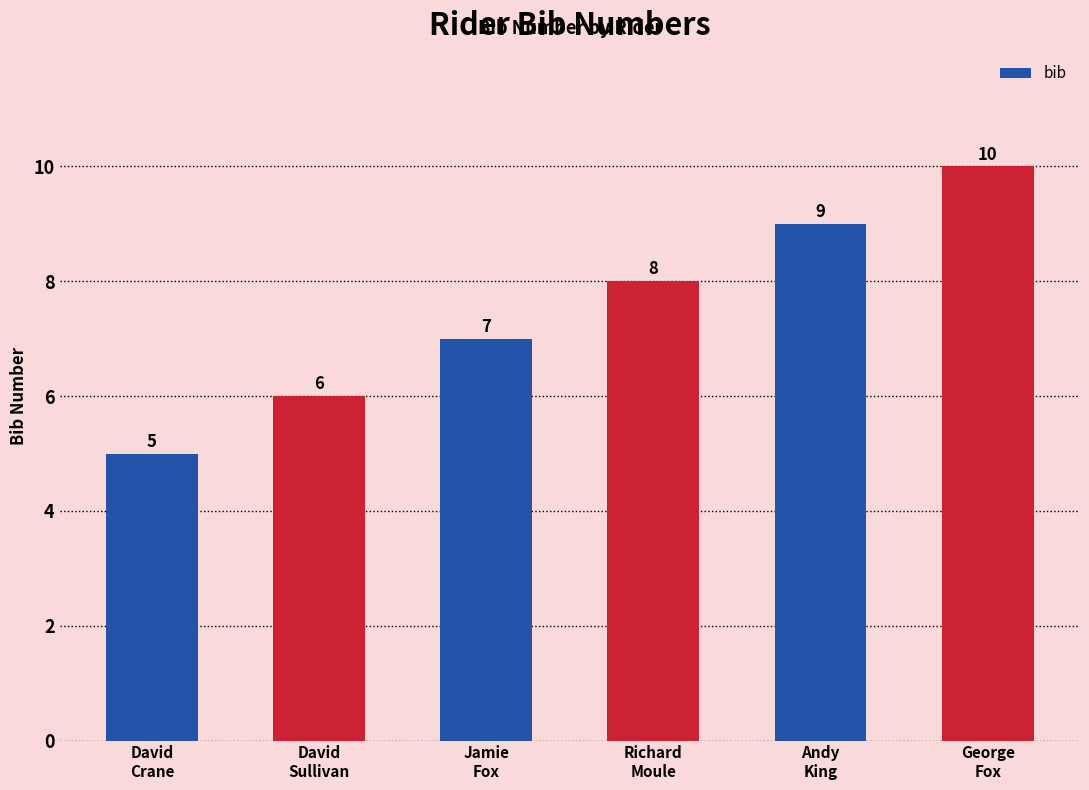

What is the greatest value displayed?

10